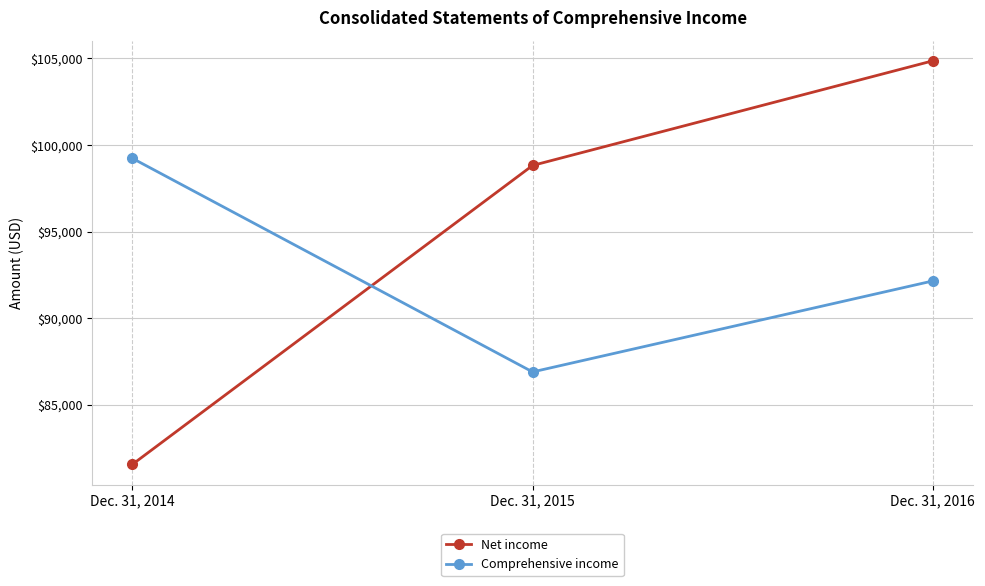

Which series has the widest spread of values?

Net income